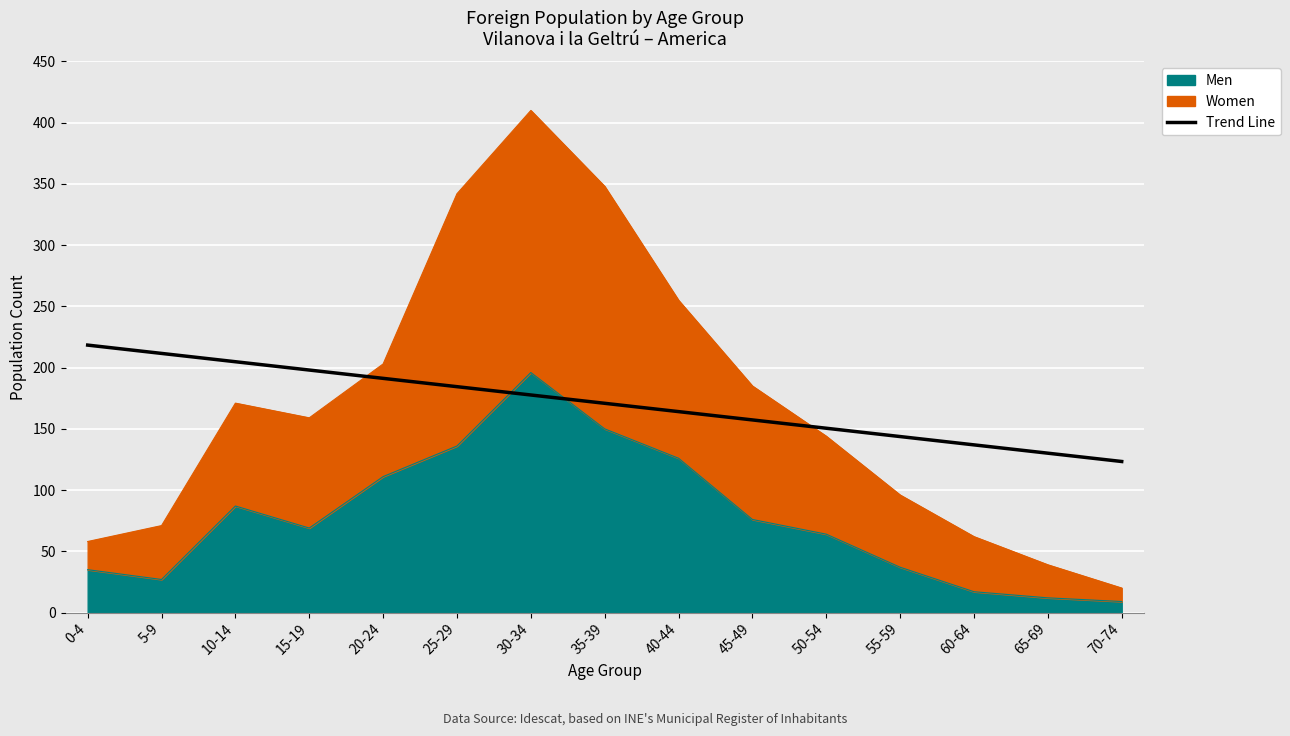

Which has a higher value, 60-64 or 45-49?

45-49